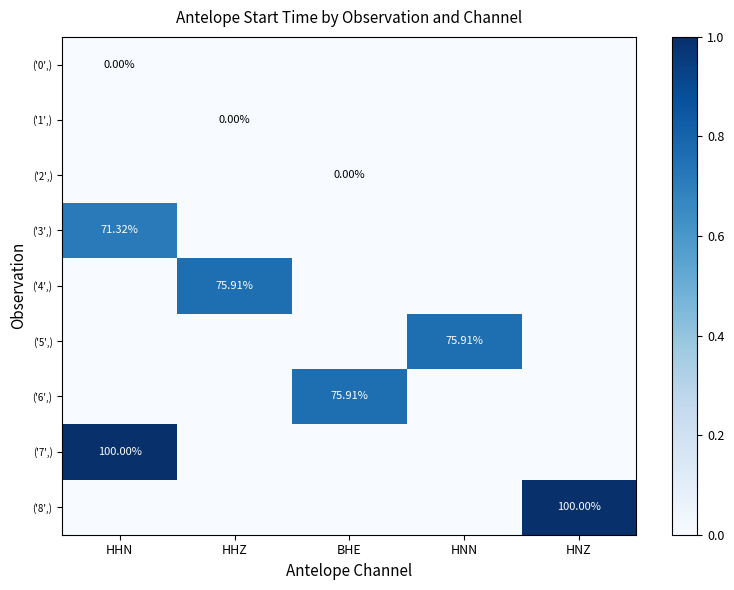

Which category has the highest value in the ('5',) series?

HNN